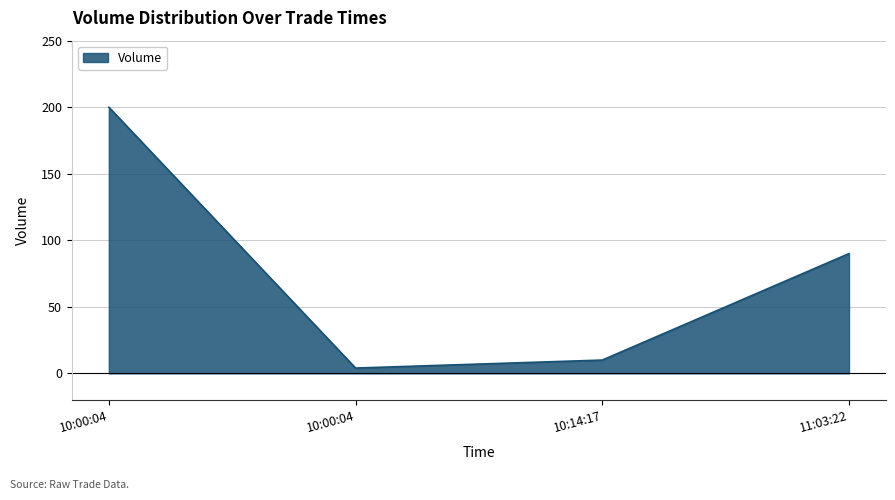

How many values are below 90?

2